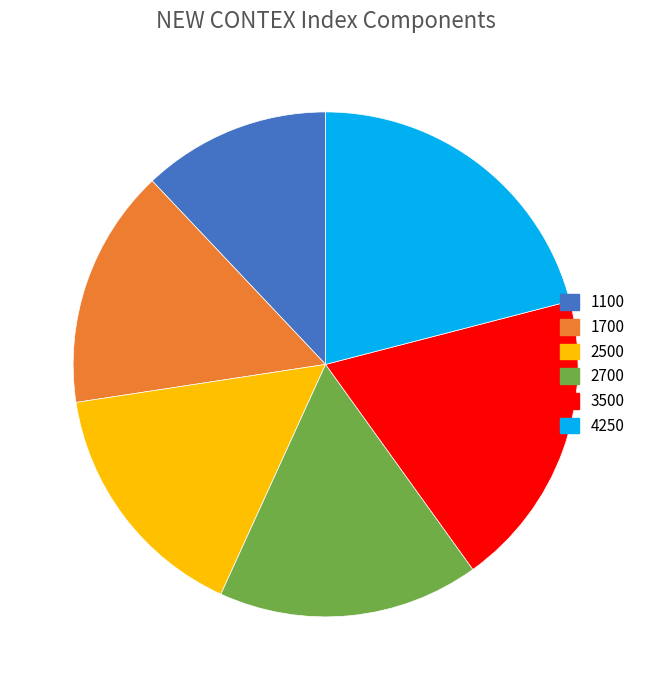

Combined, do 1100 and 3500 account for over 50%?

No